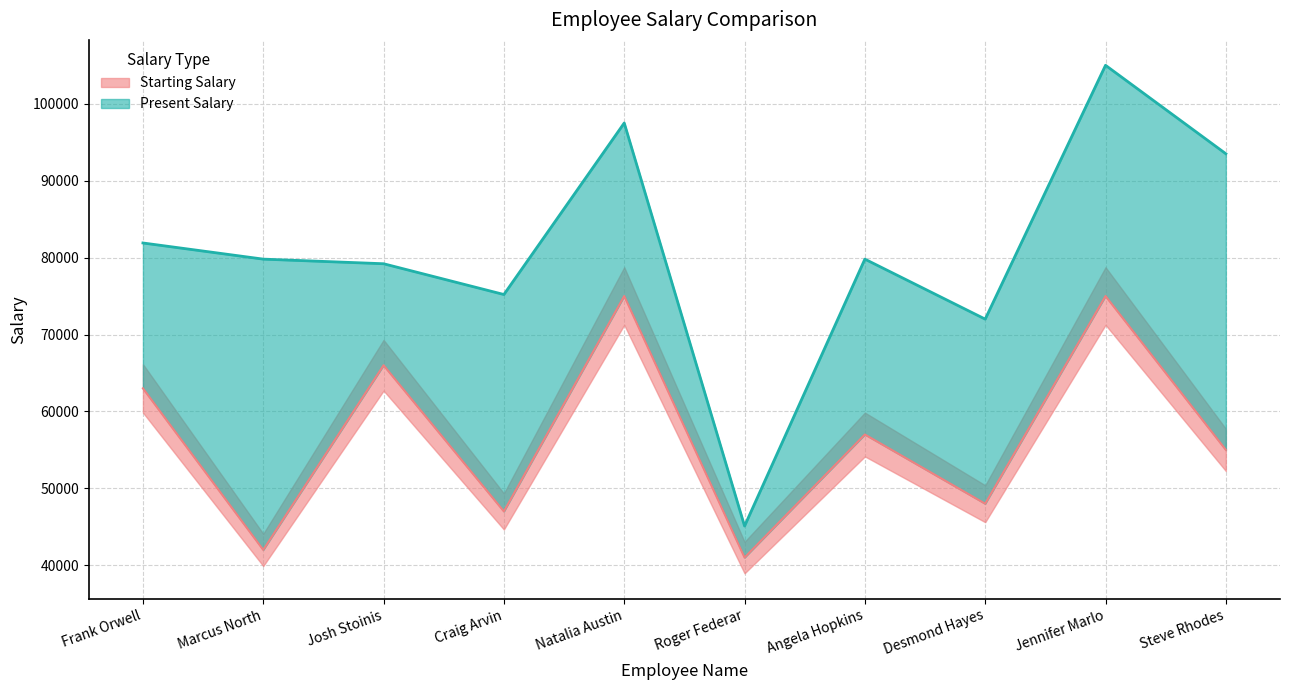

How many data points in Present Salary are above 79800?

4